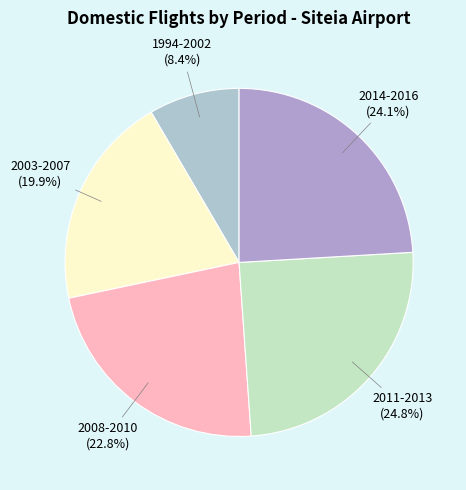

Approximately how many times larger is the value at 2014-2016 compared to 2008-2010?

1.1